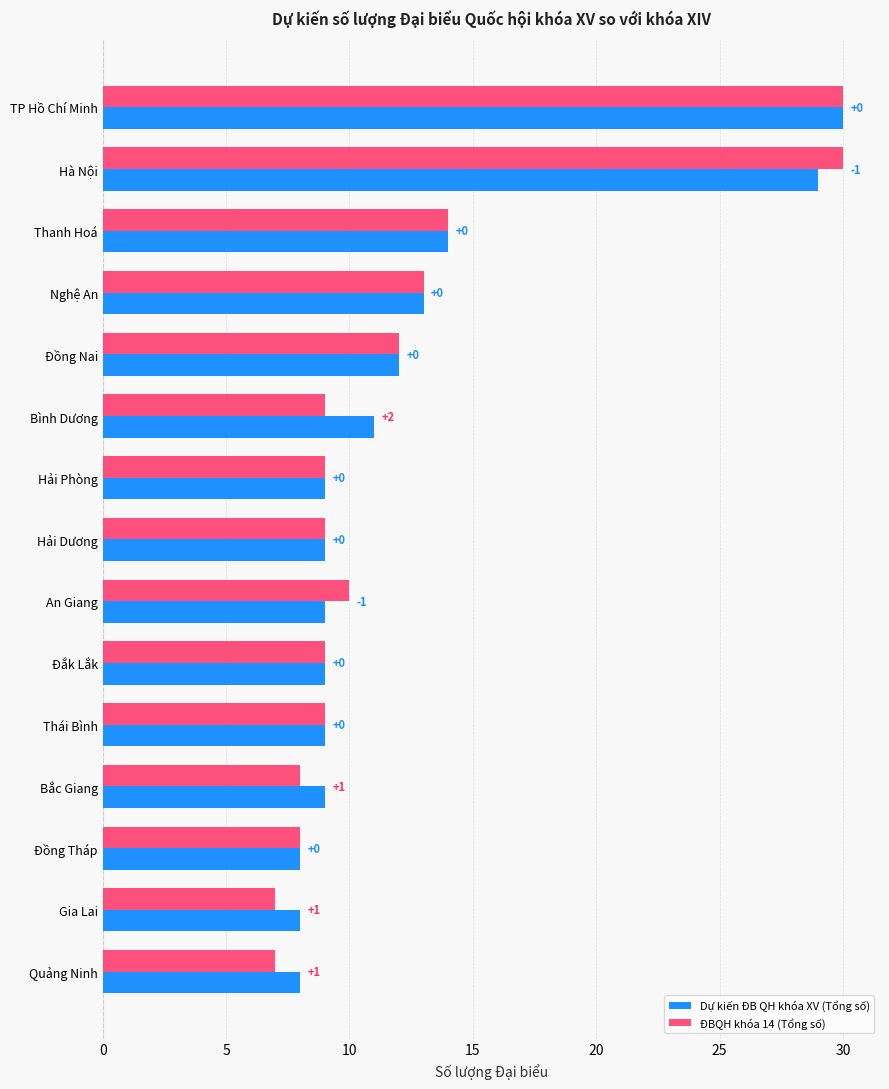

What are all the series names shown in the legend?

Dự kiến ĐB QH khóa XV (Tổng số), ĐBQH khóa 14 (Tổng số)